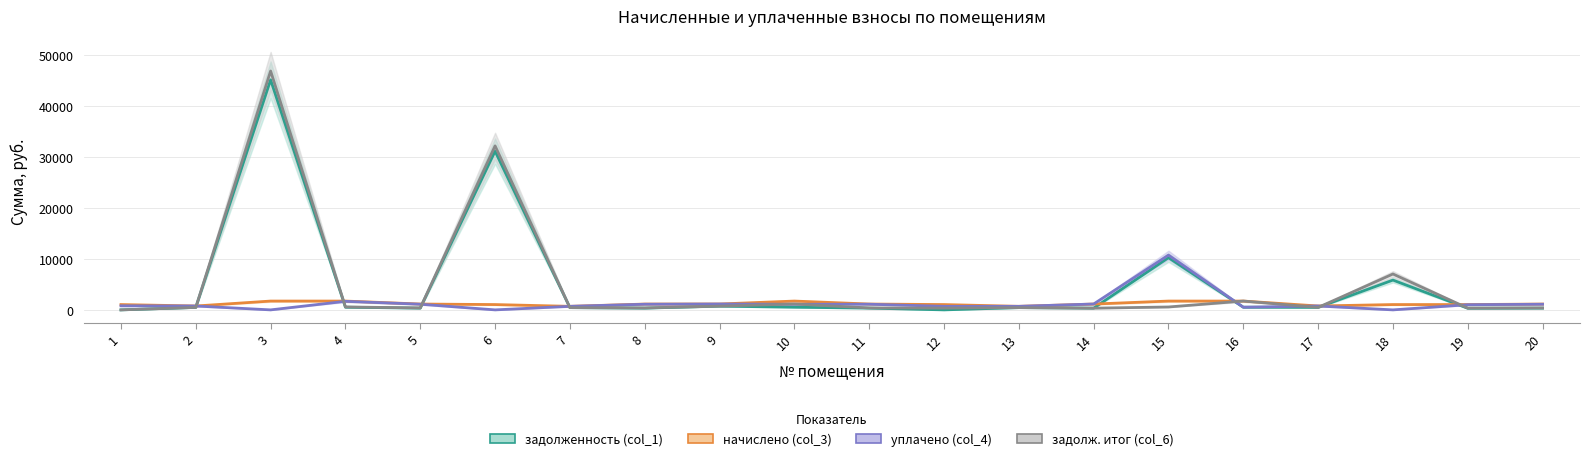

True or false: начислено (col_3) and задолженность (col_1) cross at least once.

True